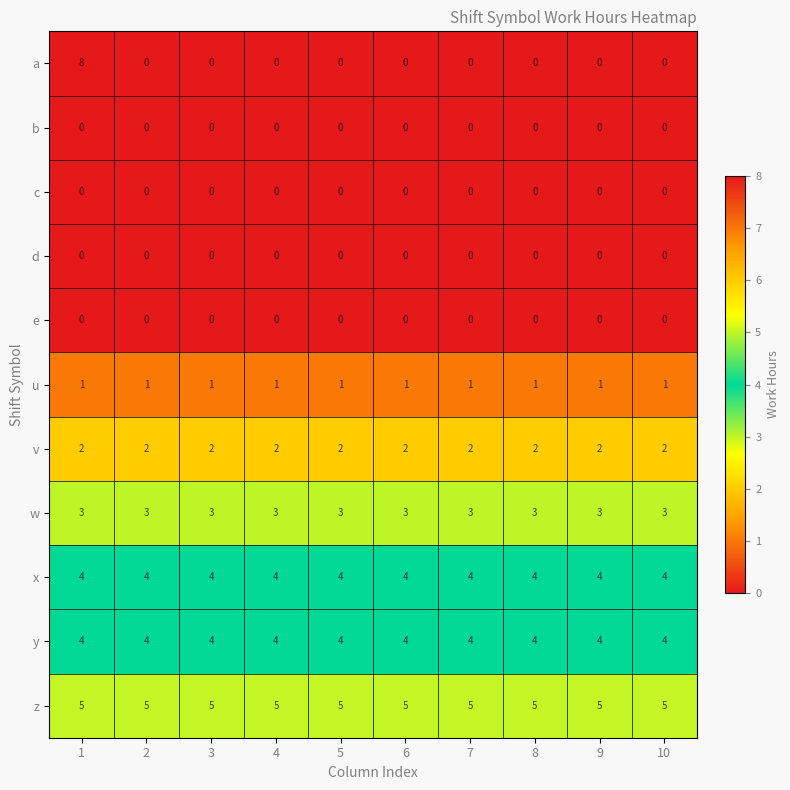

What is the minimum value for w?

3